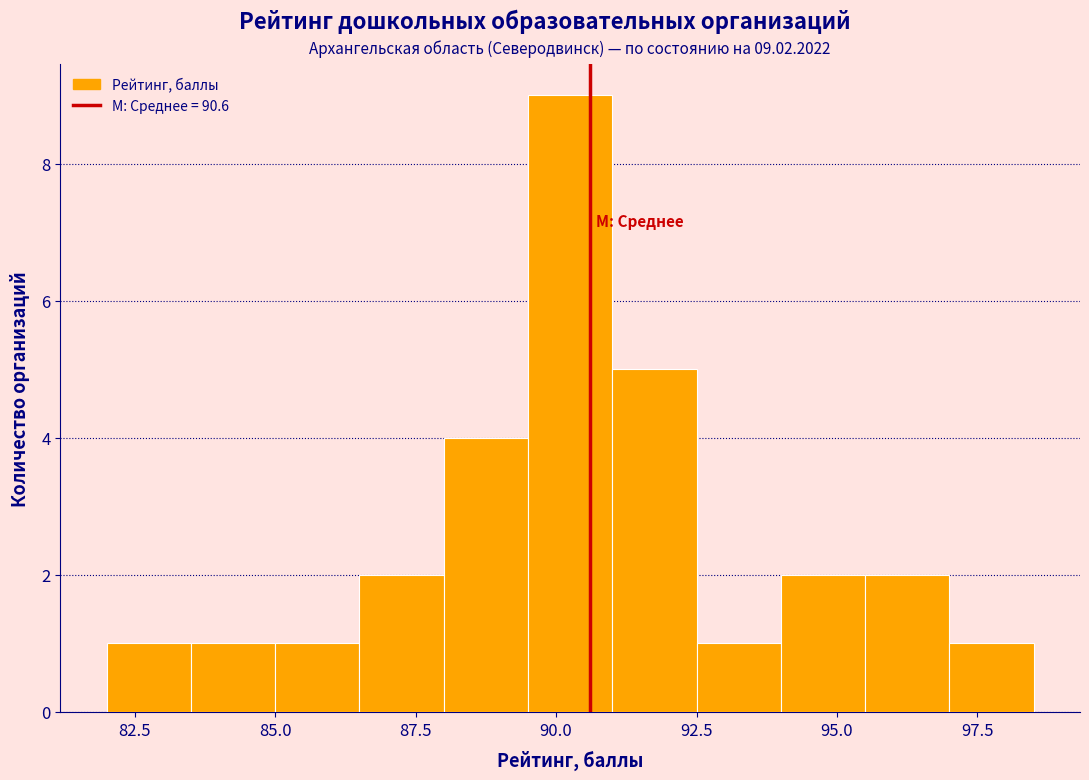

Around what value on the x-axis is the tallest bar? Give the approximate position of its centre, as read against the axis.

90.5